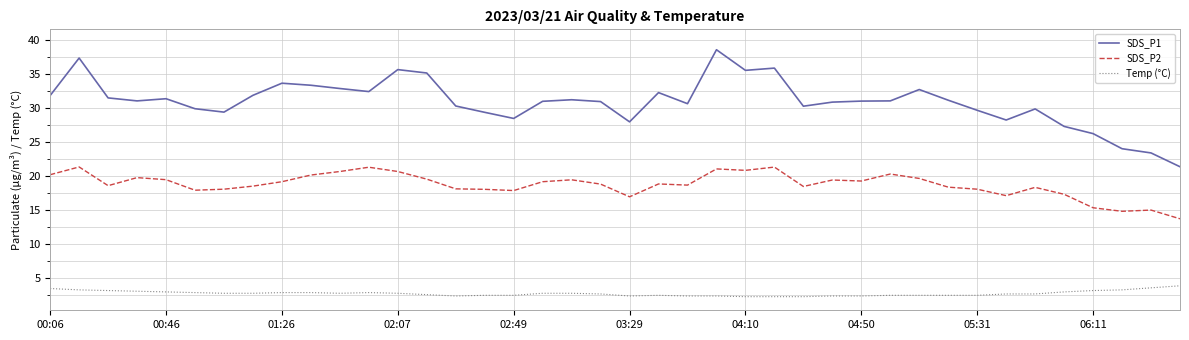

Rank the series by their maximum value, from highest to lowest.

SDS_P1, SDS_P2, Temp (°C)